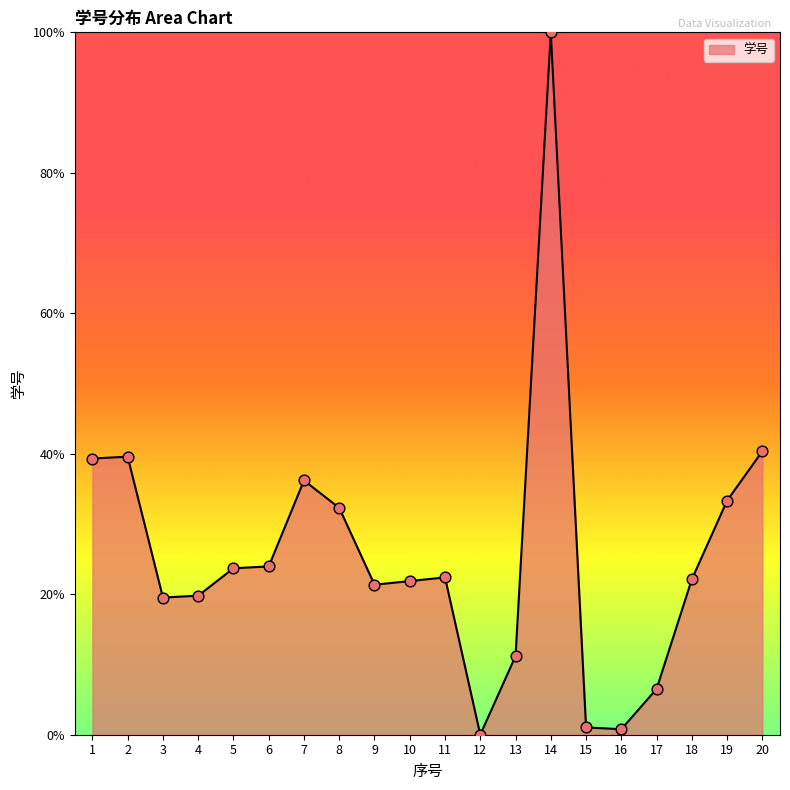

What is the ratio of the value at 9 to the value at 8?

0.7